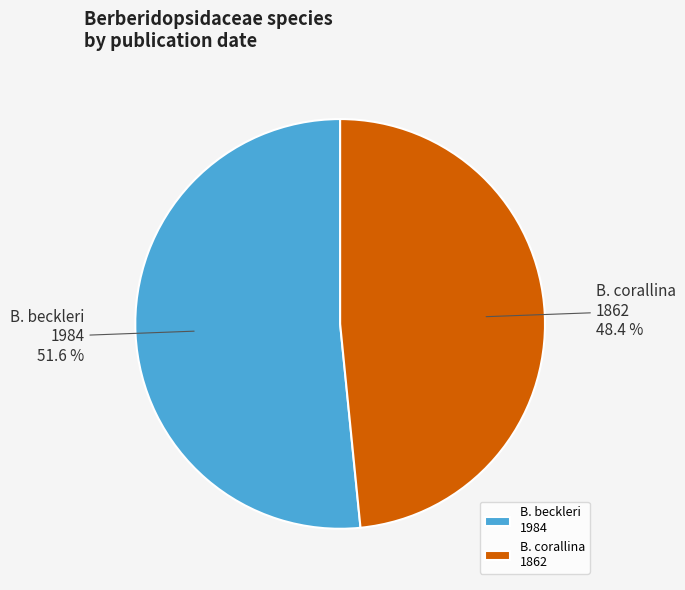

What is the total percentage of B. corallina 1862 and B. beckleri 1984?

100.0%